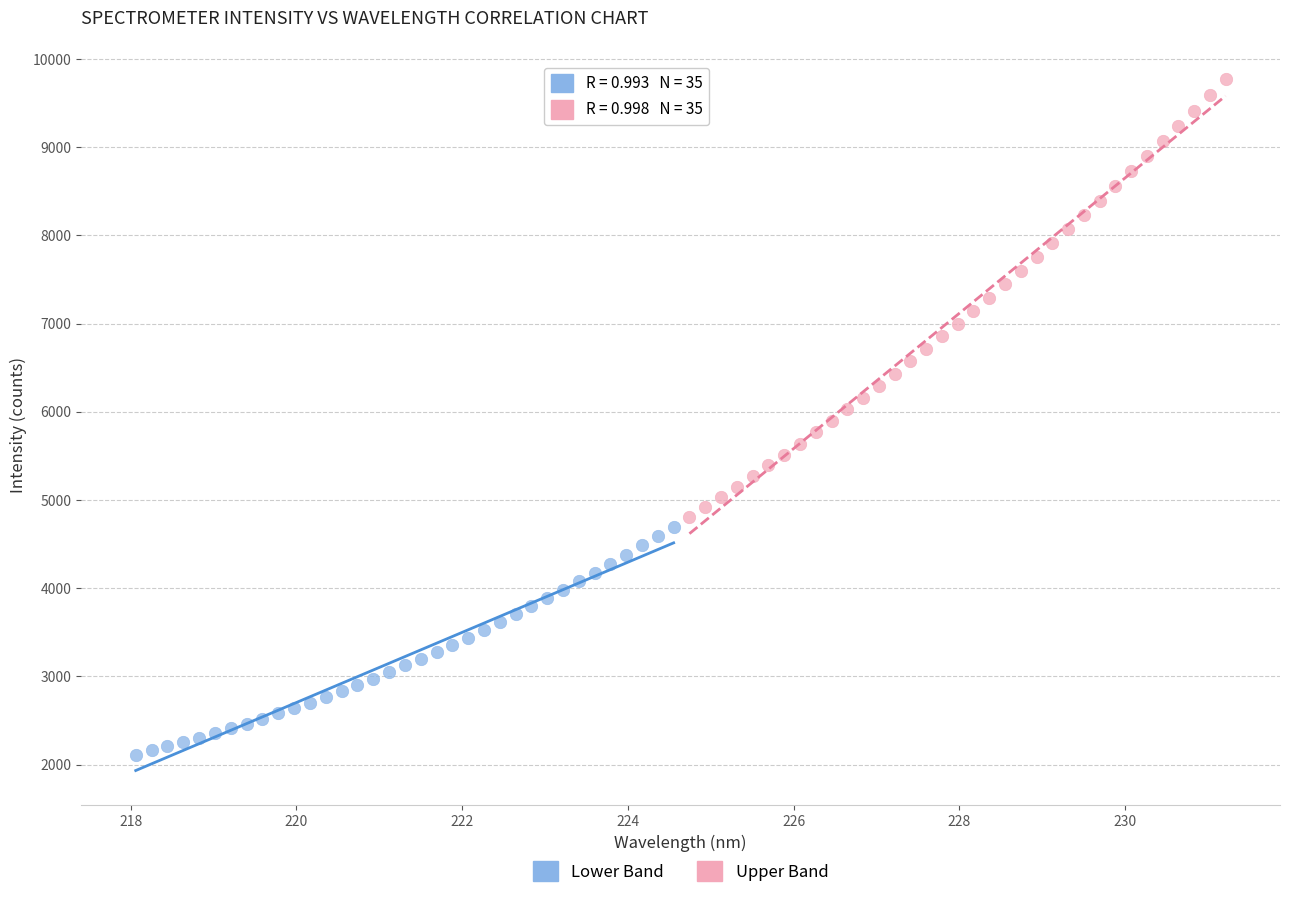

Which series has the widest spread of Y values?

Upper Band